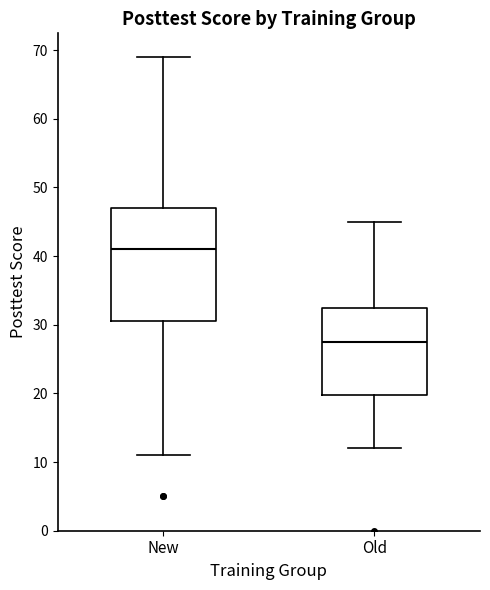

Reading left to right, transcribe this box plot: for each box, give where its median line is, the range the box spans, and where its two whiskers end, as read against the y-axis. The values are not printed on the chart, so give them approximately, as read against the axis.

New: median 41, box 31 to 47, whiskers 11 to 69
Old: median 28, box 20 to 33, whiskers 12 to 45